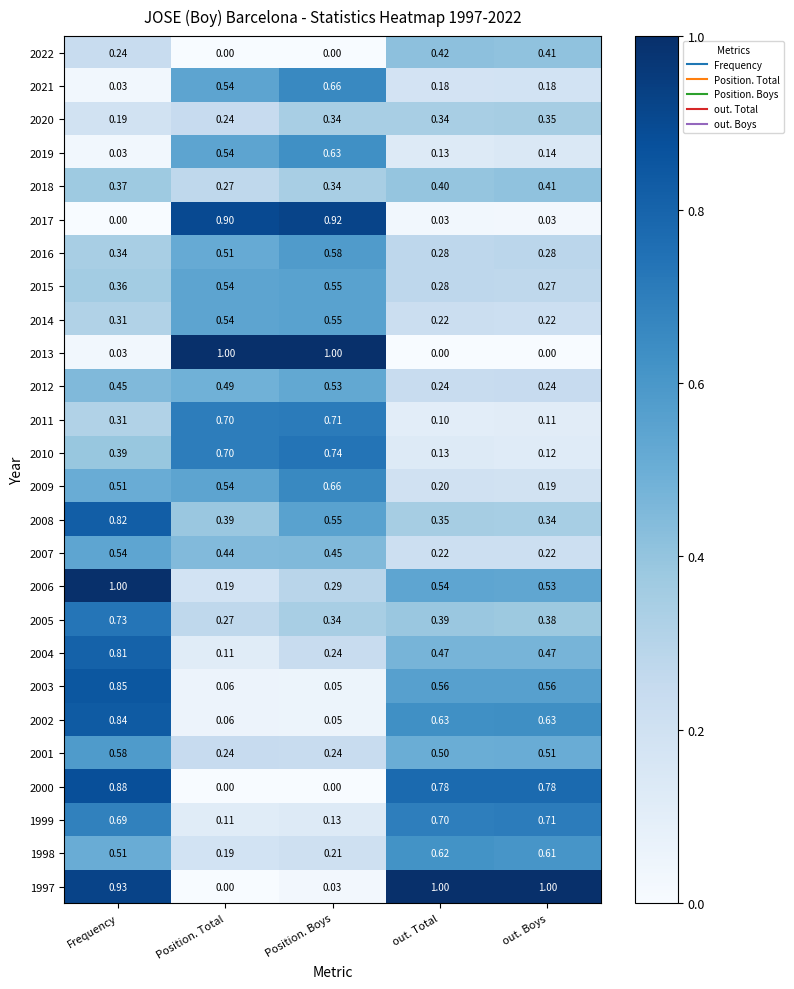

At which label is 1997 closest to 0?

Position. Total